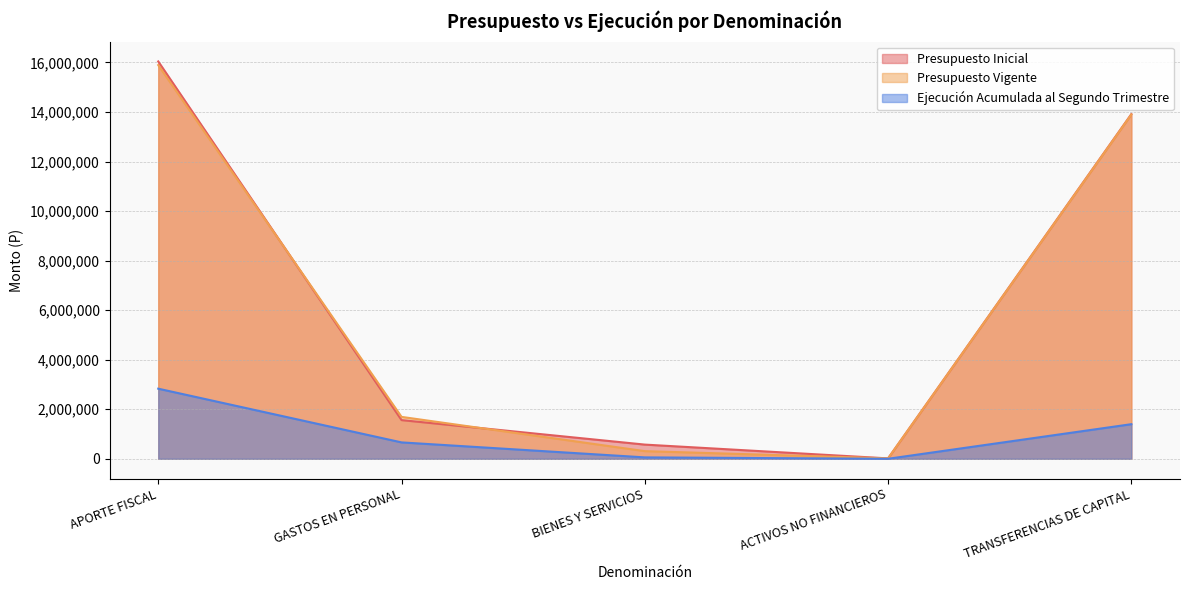

What is the total value across all series at ACTIVOS NO FINANCIEROS?

32054